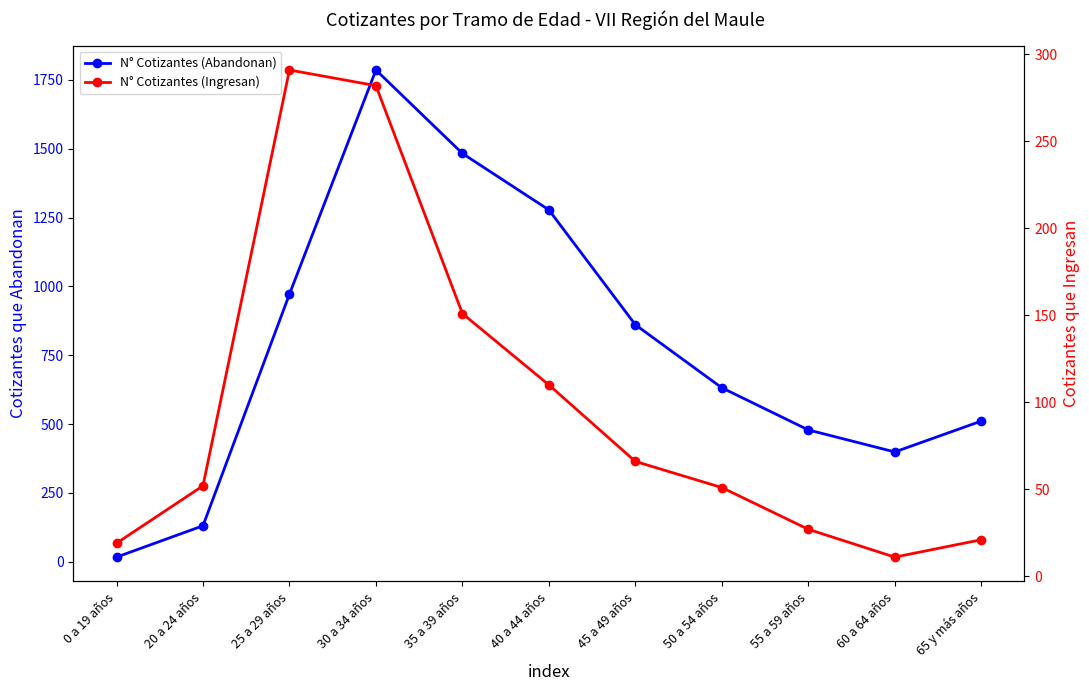

Reading left to right, transcribe all the data shown in this chart.

N° Cotizantes (Abandonan): 0 a 19 años=17	20 a 24 años=131	25 a 29 años=972	30 a 34 años=1786	35 a 39 años=1483	40 a 44 años=1278	45 a 49 años=861	50 a 54 años=632	55 a 59 años=479	60 a 64 años=399	65 y más años=511
N° Cotizantes (Ingresan): 0 a 19 años=19	20 a 24 años=52	25 a 29 años=291	30 a 34 años=282	35 a 39 años=151	40 a 44 años=110	45 a 49 años=66	50 a 54 años=51	55 a 59 años=27	60 a 64 años=11	65 y más años=21